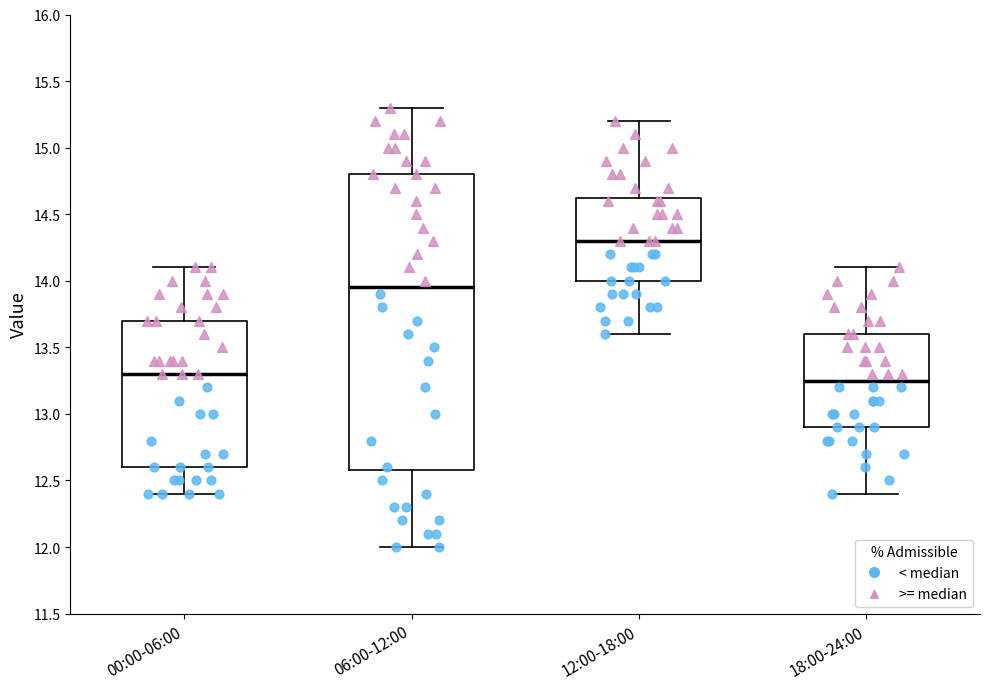

Where does the median line of the box for 00:00-06:00 sit on the y-axis? The values are not printed on the chart, so give them approximately, as read against the axis.

13.30